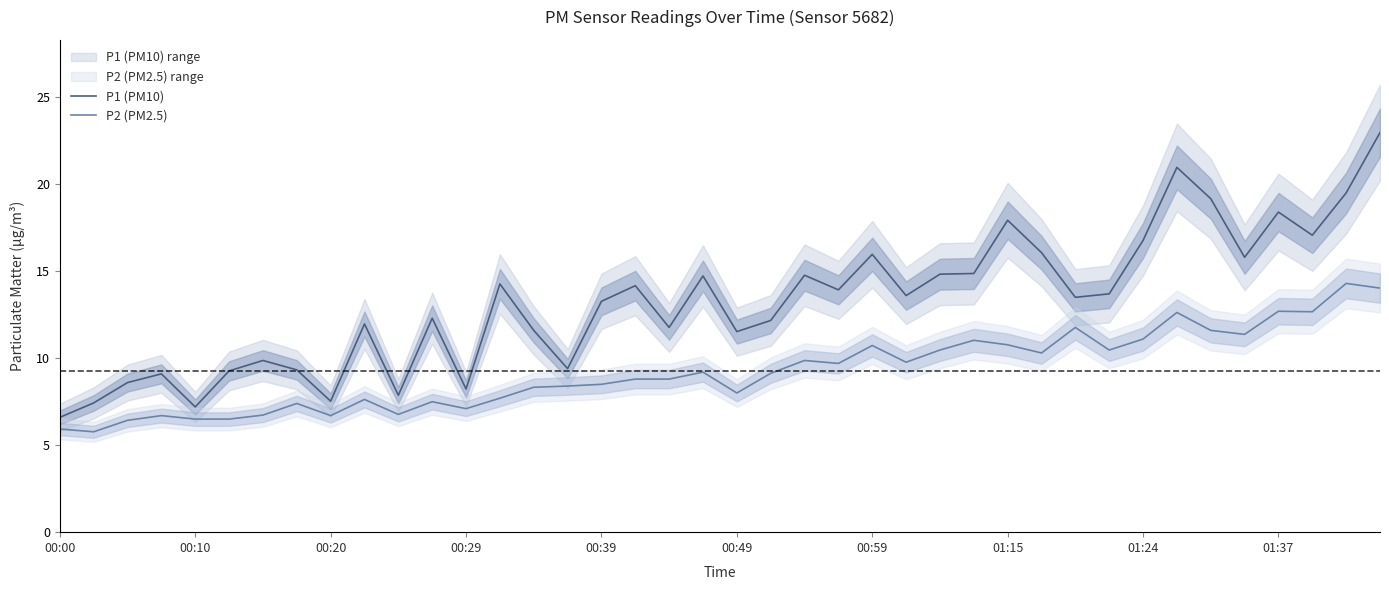

True or false: P1 (PM10) and P2 (PM2.5) cross at least once.

False